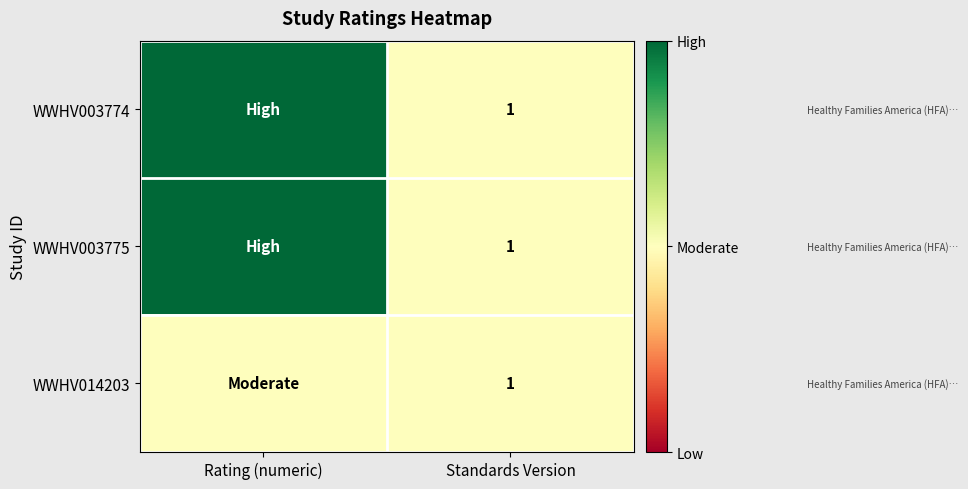

Between Standards Version and Rating (numeric), which is larger?

Rating (numeric)